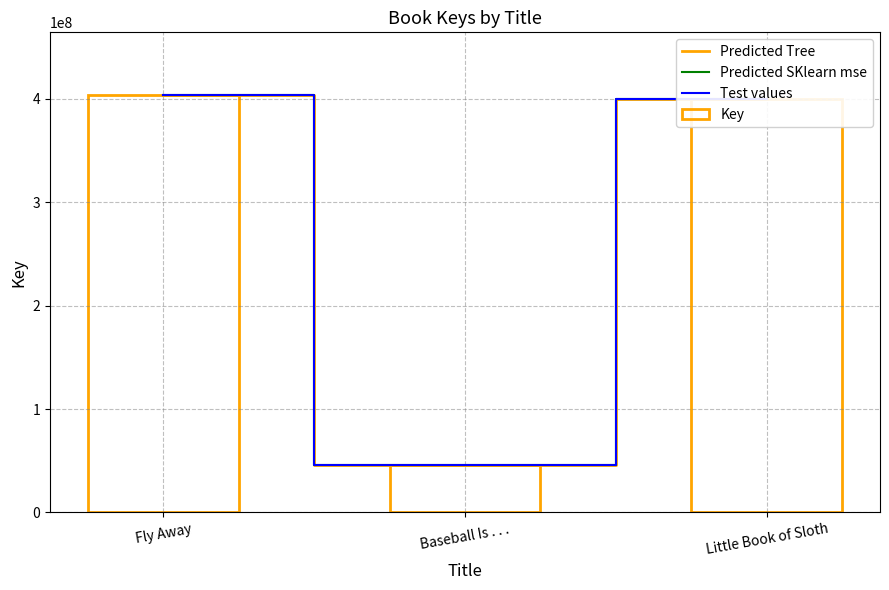

The value of Predicted Tree at Fly Away is 403910348. True or false?

True